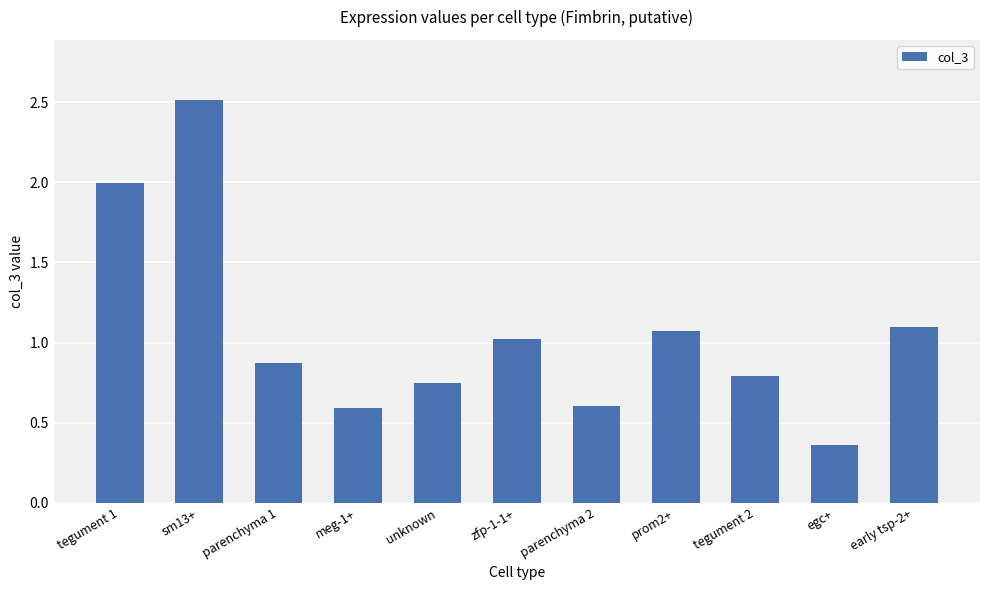

Which label corresponds to the largest value in the chart?

sm13+